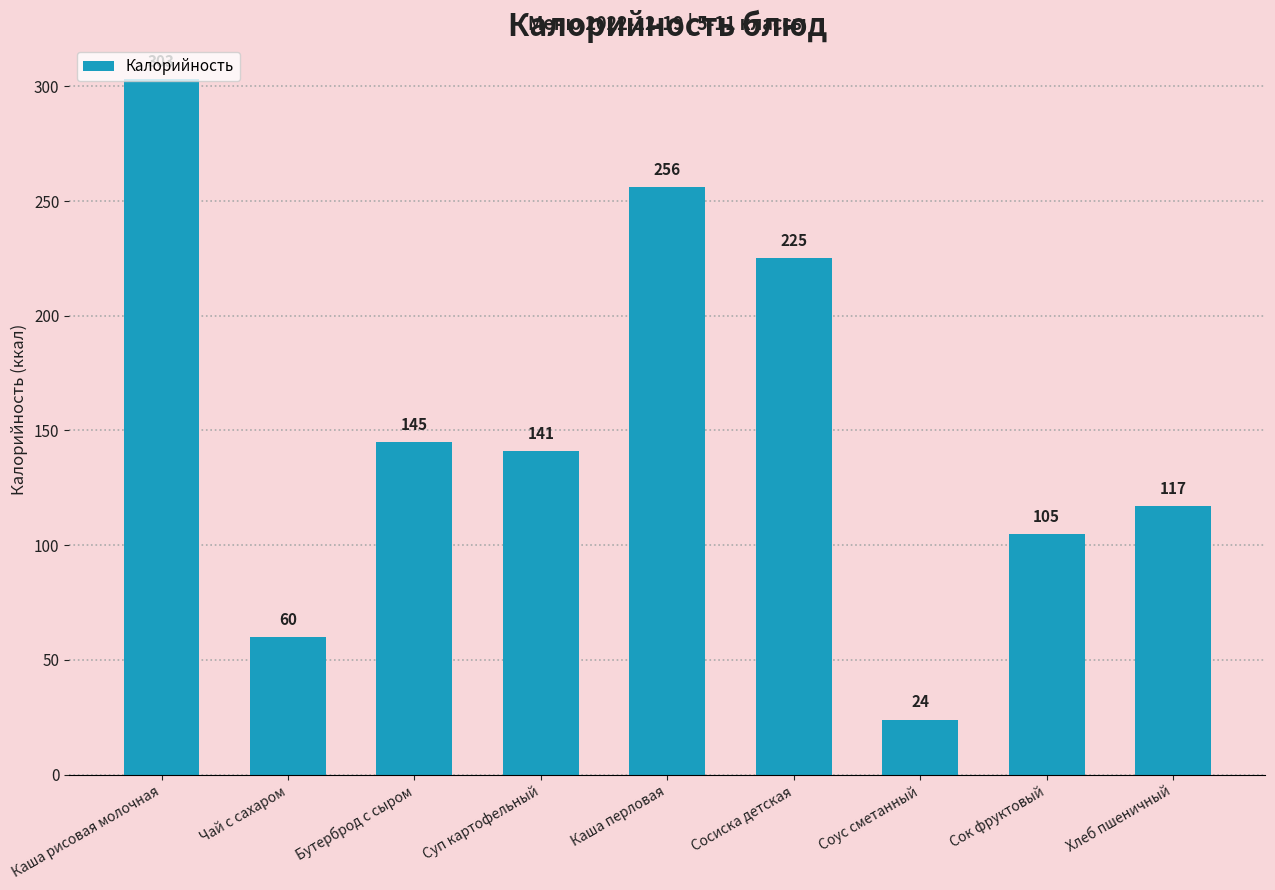

Reading left to right, list all the values displayed in this chart.

303.0	60.0	145.0	141.0	256.0	225.0	24.0	105.0	117.0